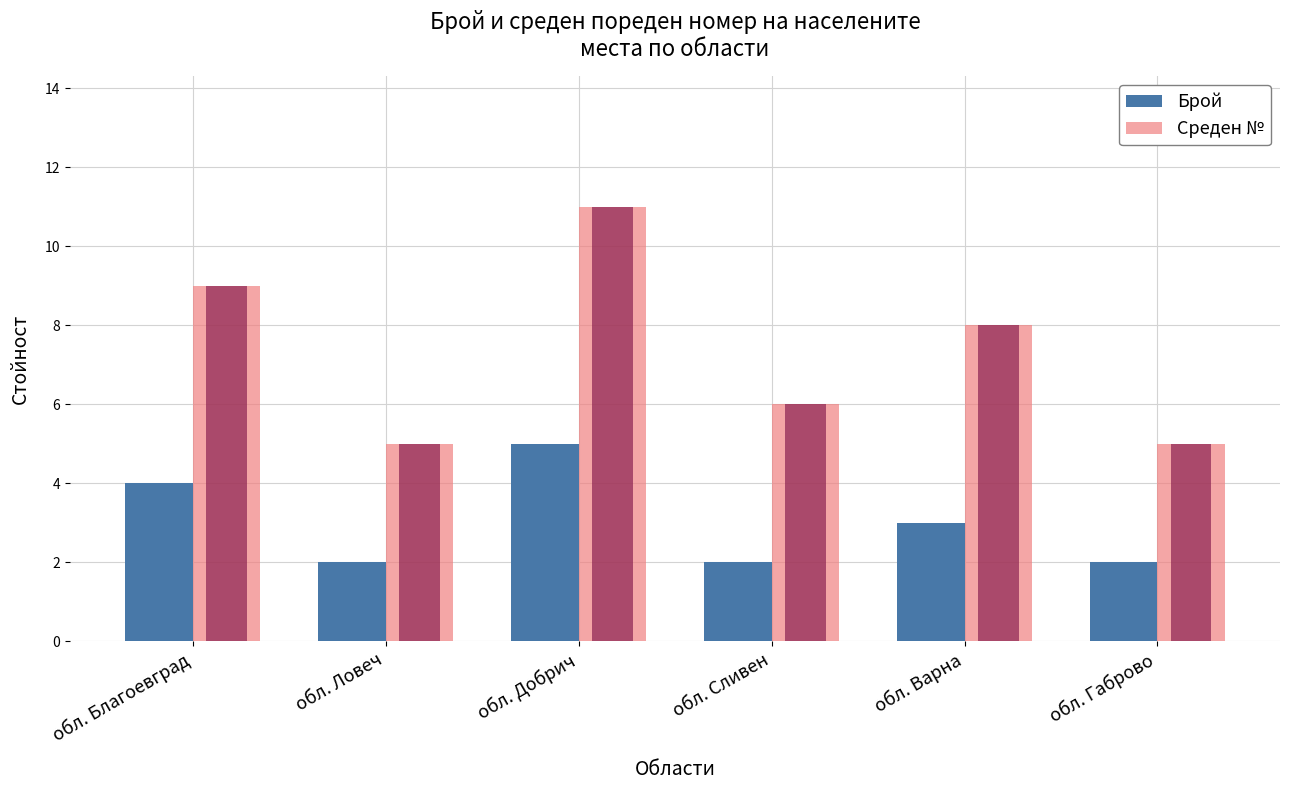

Which category has the lowest value in the Среден № series?

обл. Ловеч